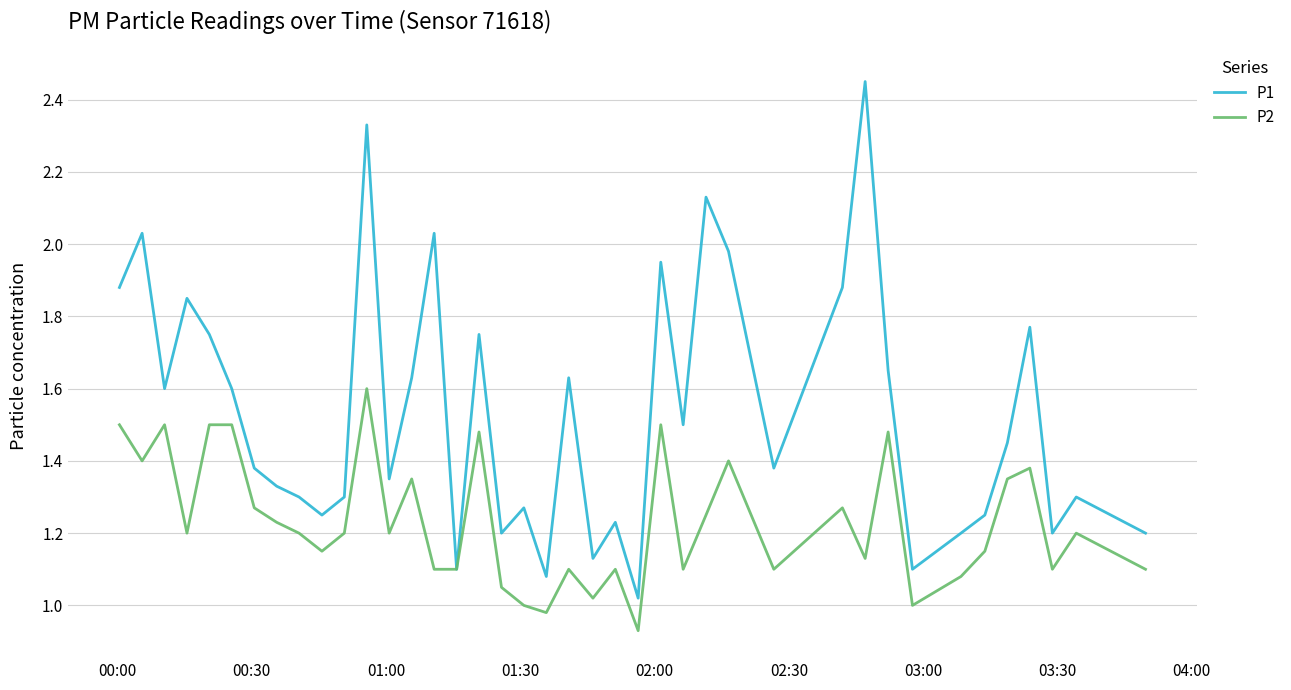

Which series has the largest total across all categories?

P1